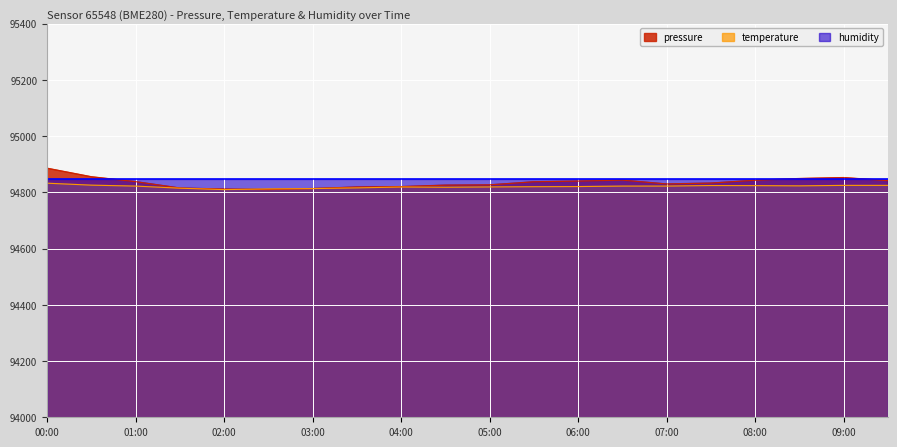

Which series has the widest spread of values?

pressure